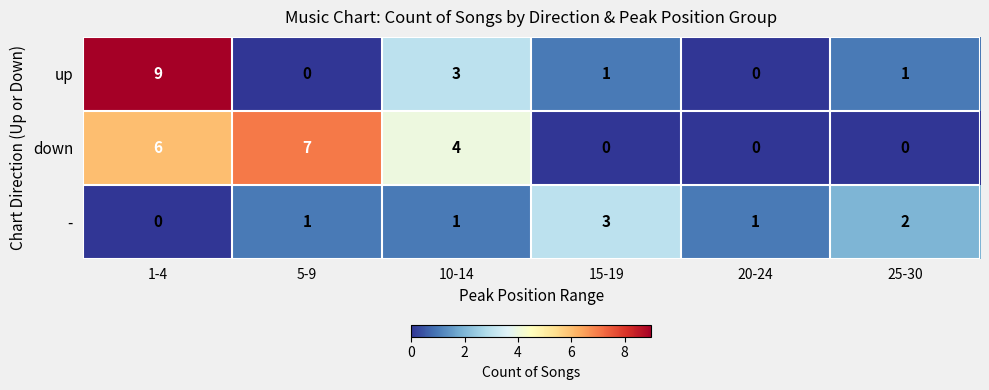

At which label does down reach its peak?

5-9